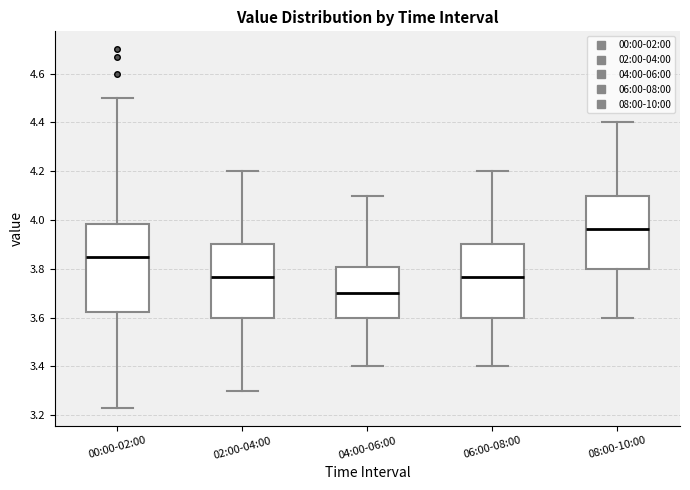

Reading left to right, read every box against the y-axis: the position of its median line, the range the box covers, and the ends of its whiskers. The values are not printed on the chart, so give them approximately, as read against the axis.

00:00-02:00: median 3.86, box 3.62 to 3.98, whiskers 3.24 to 4.50
02:00-04:00: median 3.76, box 3.60 to 3.90, whiskers 3.30 to 4.20
04:00-06:00: median 3.70, box 3.60 to 3.80, whiskers 3.40 to 4.10
06:00-08:00: median 3.76, box 3.60 to 3.90, whiskers 3.40 to 4.20
08:00-10:00: median 3.96, box 3.80 to 4.10, whiskers 3.60 to 4.40